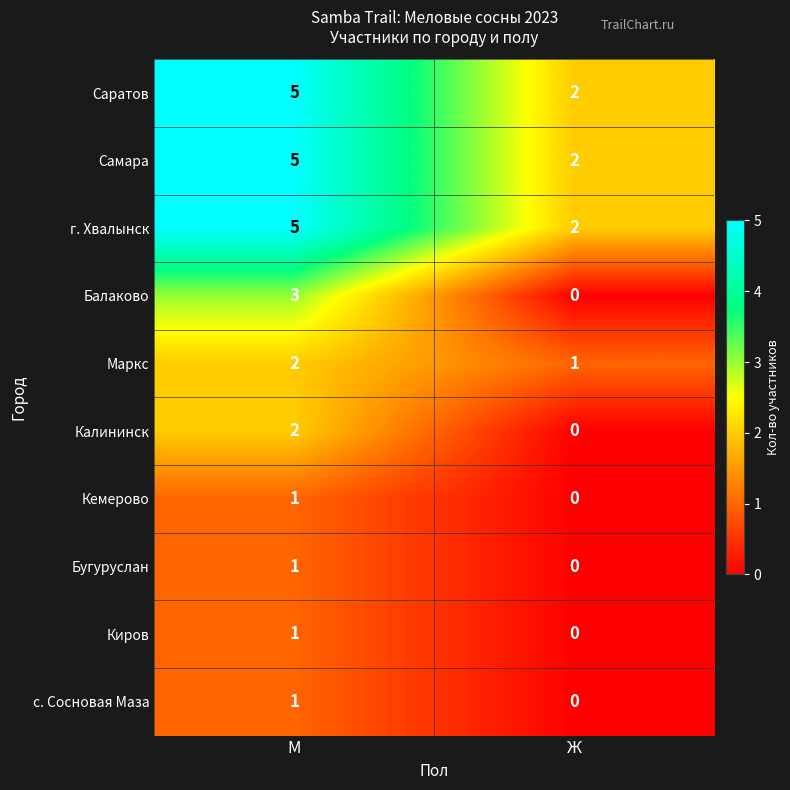

What is the sum of the Балаково values at Ж and М?

3